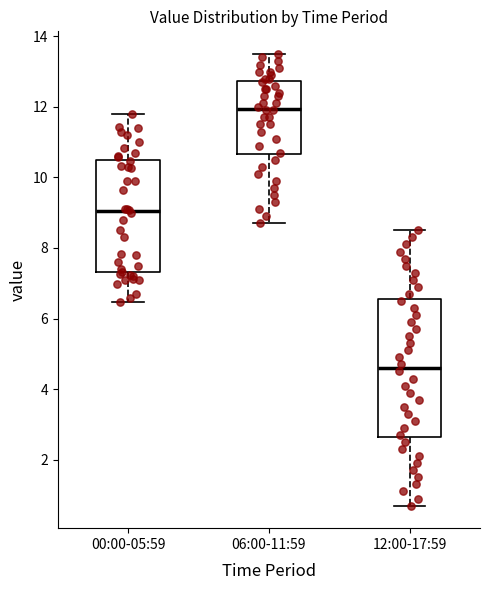

Reading left to right, transcribe this box plot: for each box, give where its median line is, the range the box spans, and where its two whiskers end, as read against the y-axis. The values are not printed on the chart, so give them approximately, as read against the axis.

00:00-05:59: median 9.0, box 7.4 to 10.4, whiskers 6.4 to 11.8
06:00-11:59: median 12.0, box 10.6 to 12.8, whiskers 8.8 to 13.6
12:00-17:59: median 4.6, box 2.6 to 6.6, whiskers 0.8 to 8.6